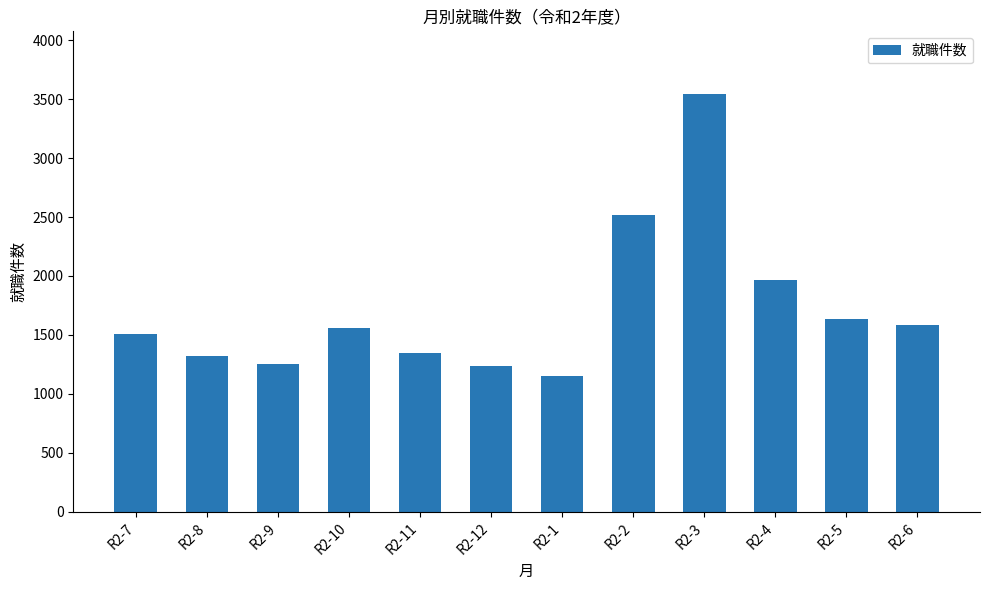

The value at R2-7 is 1509. True or false?

True